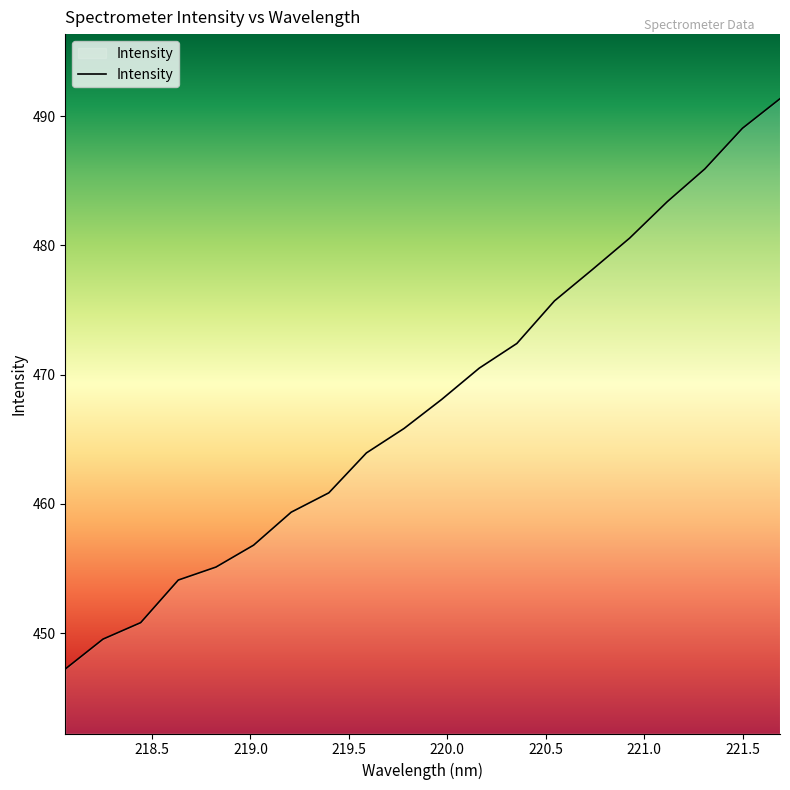

What is the difference between the maximum and minimum values?

44.1